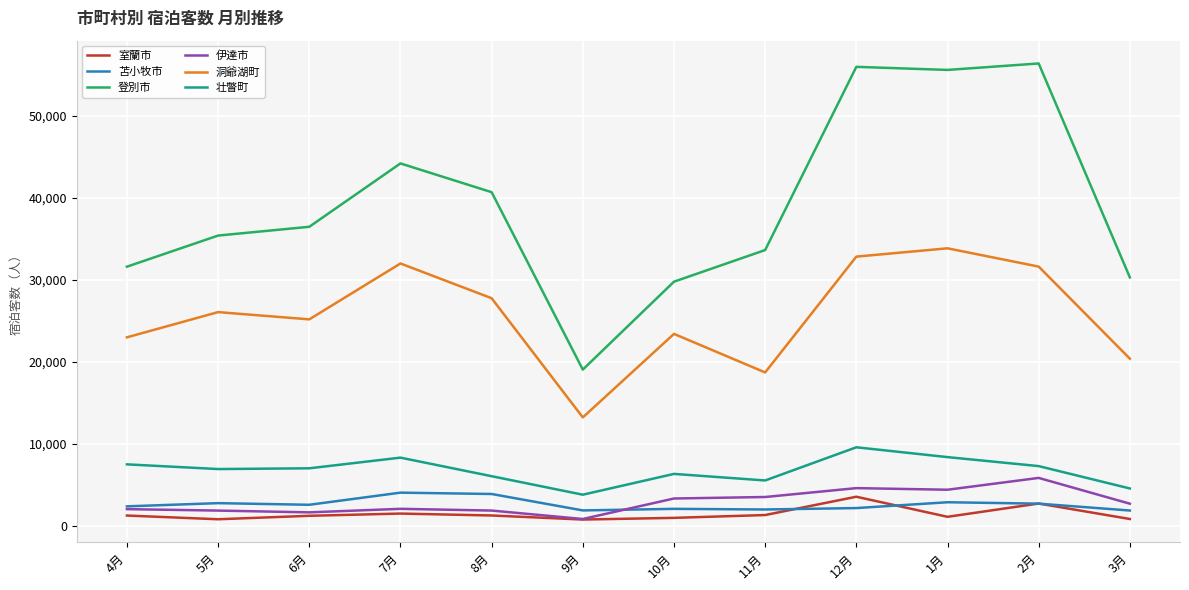

What is the maximum value for 伊達市?

5807